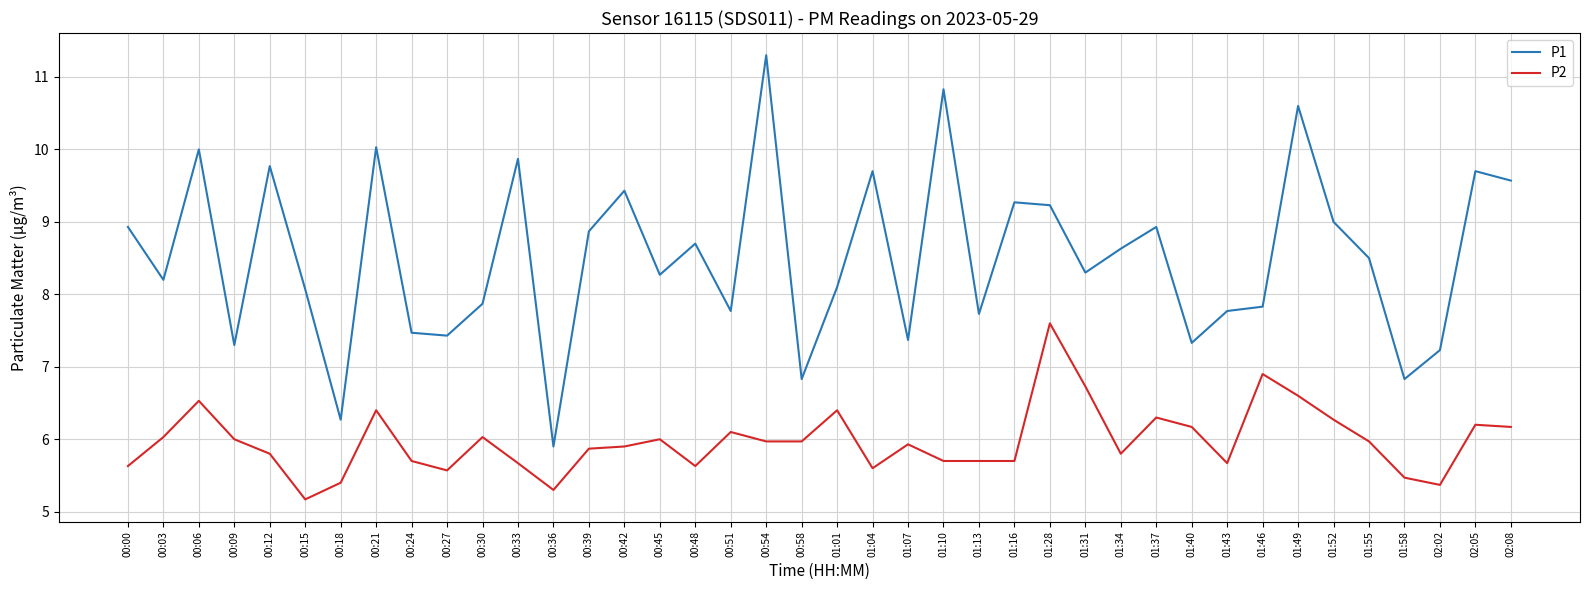

How many lines are shown in the chart?

2